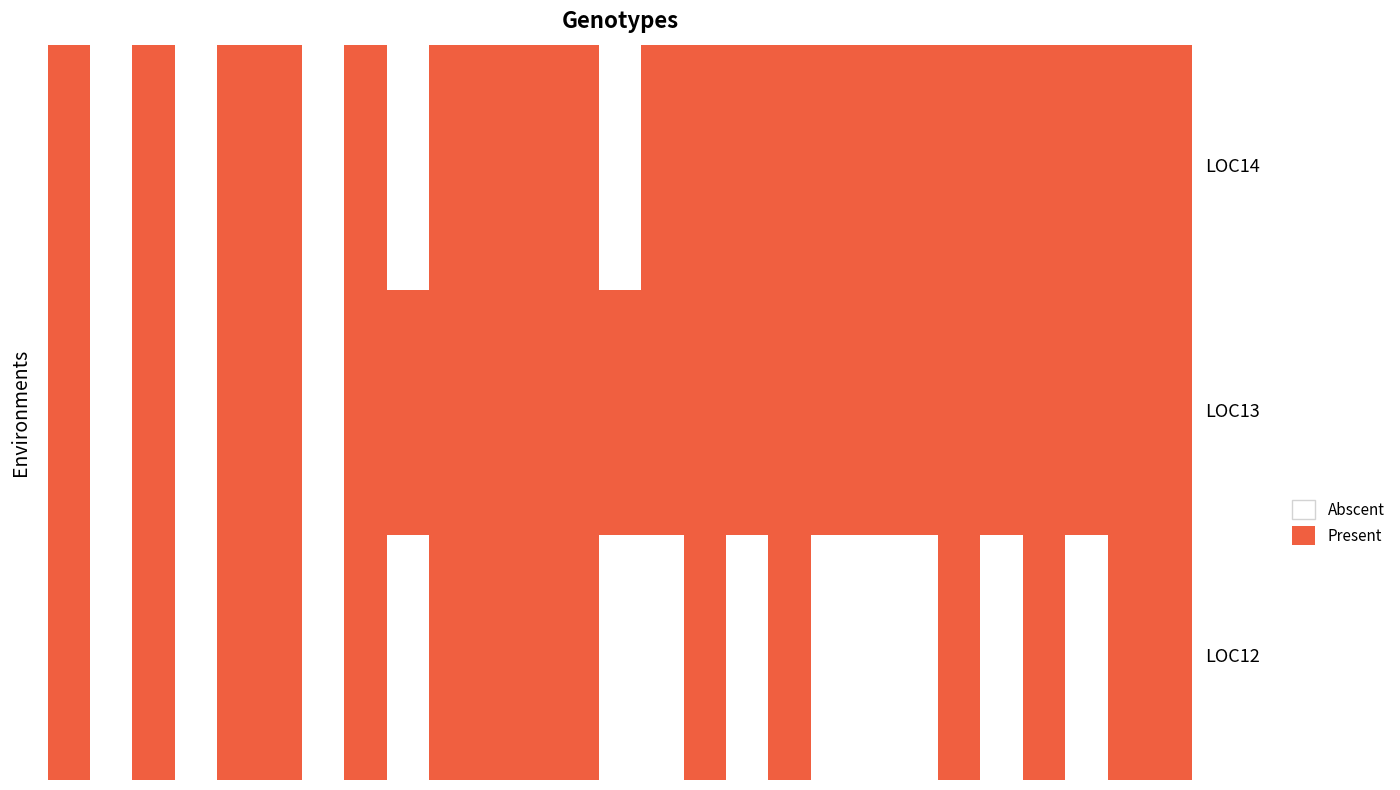

Between 2 and 1, which is larger?

2